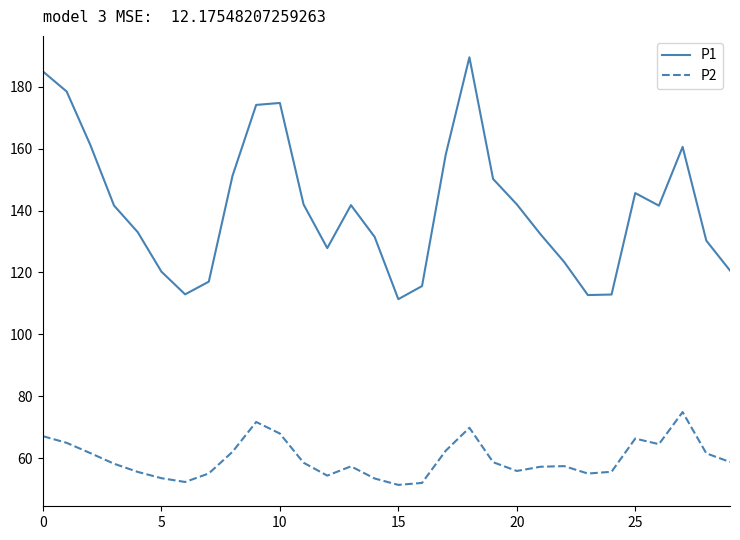

Which series has the largest range (max minus min)?

P1